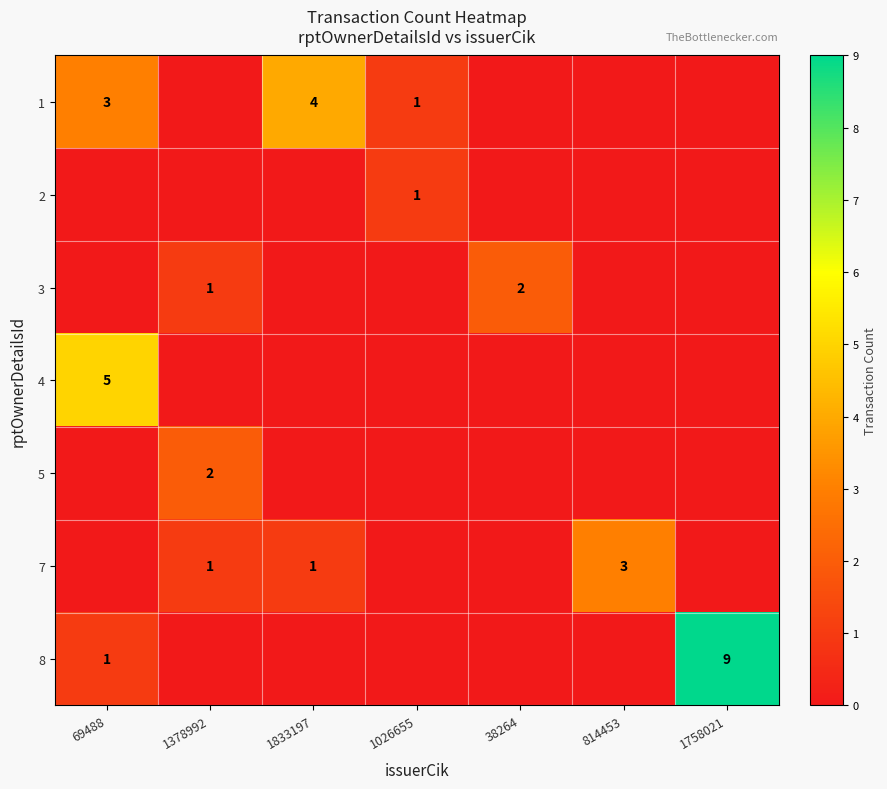

Between 1833197 and 38264, which series saw the biggest shift?

1